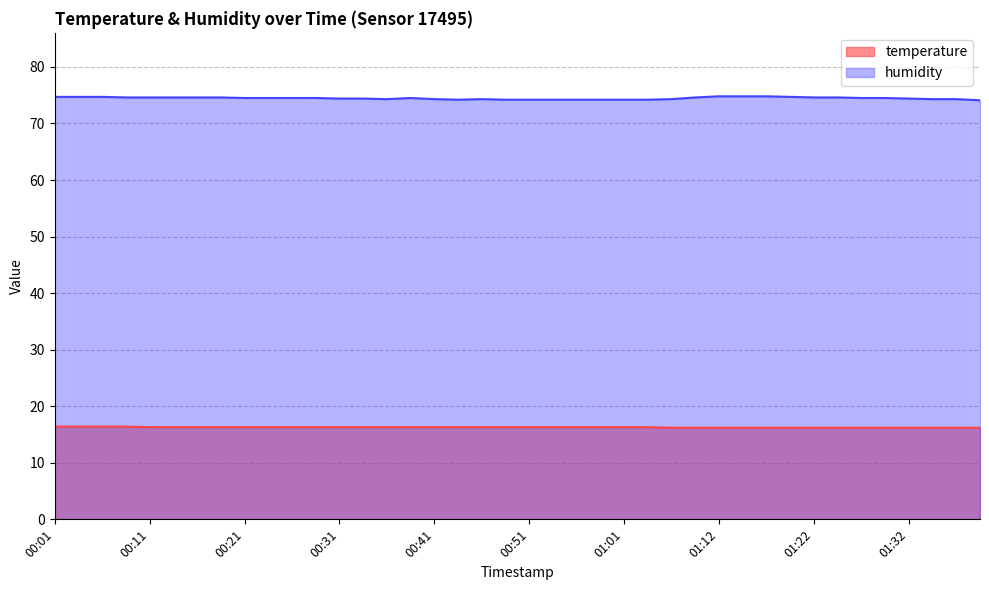

What is the total value across all series at 00:26?

90.8